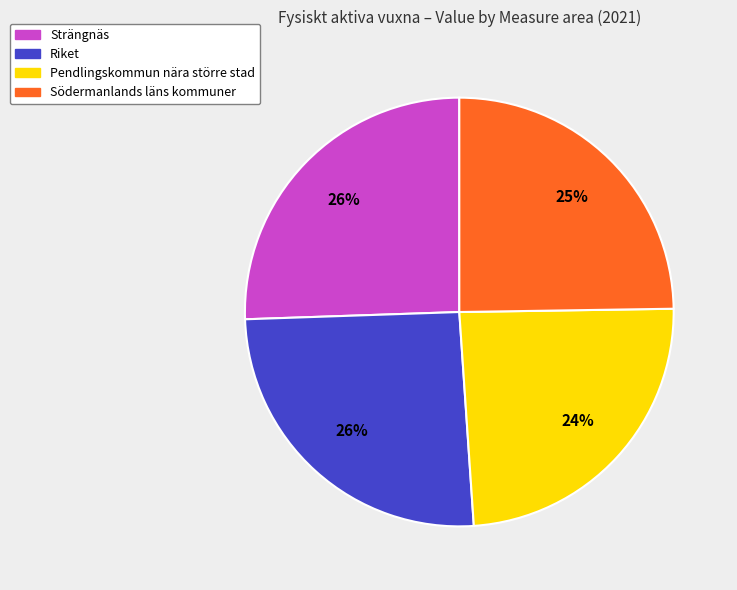

Combined, do Riket and Pendlingskommun nära större stad account for over 50%?

No